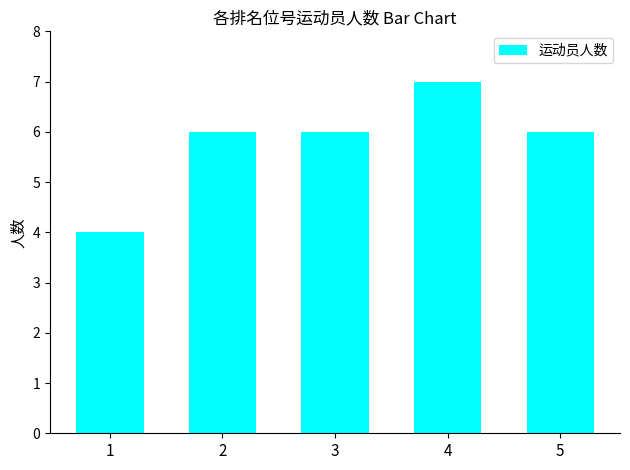

What is the maximum value shown in the chart?

7